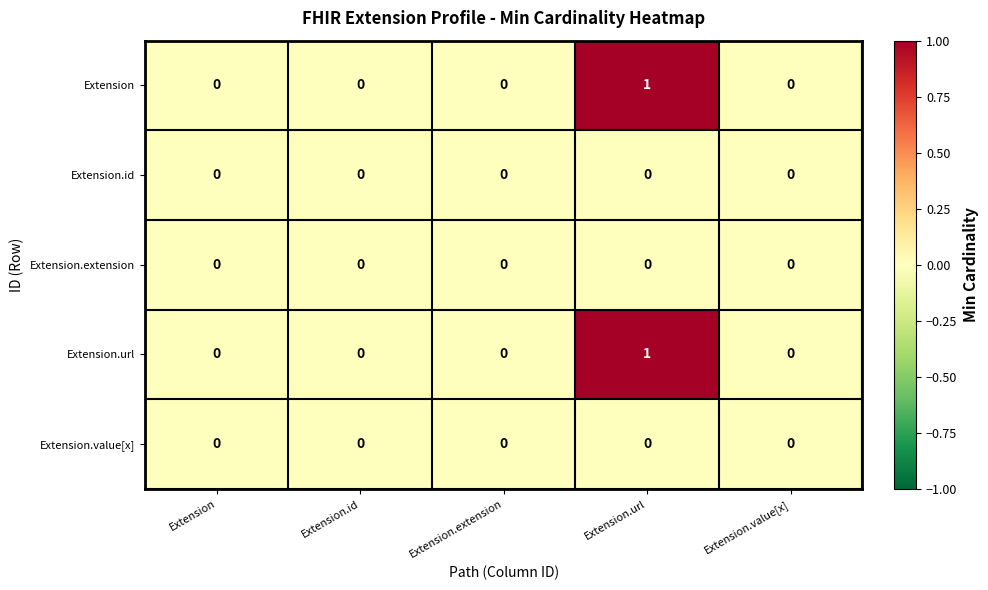

Reading right to left, transcribe all the data shown in this chart.

Extension: 0	1	0	0	0
Extension.id: 0	0	0	0	0
Extension.extension: 0	0	0	0	0
Extension.url: 0	1	0	0	0
Extension.value[x]: 0	0	0	0	0